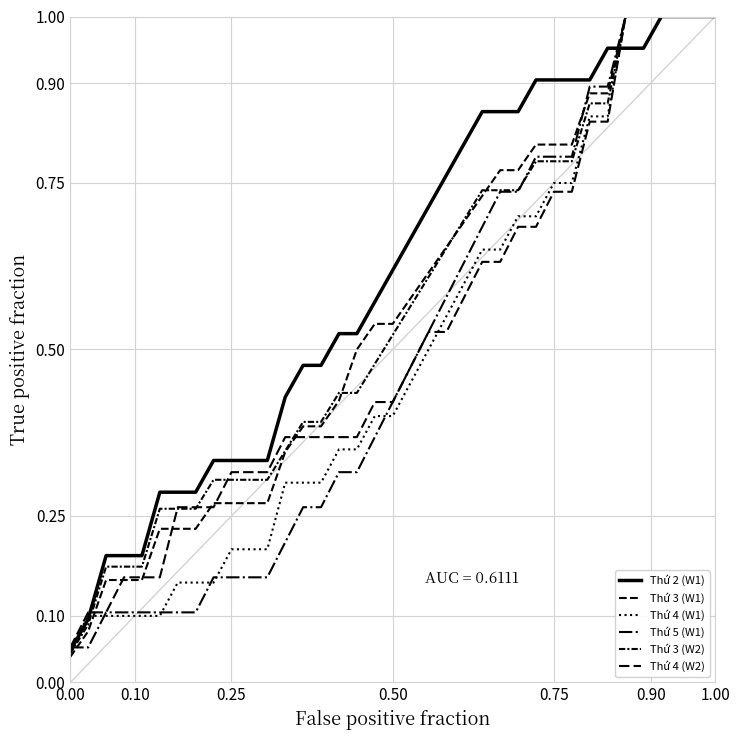

How many lines are shown in the chart?

6